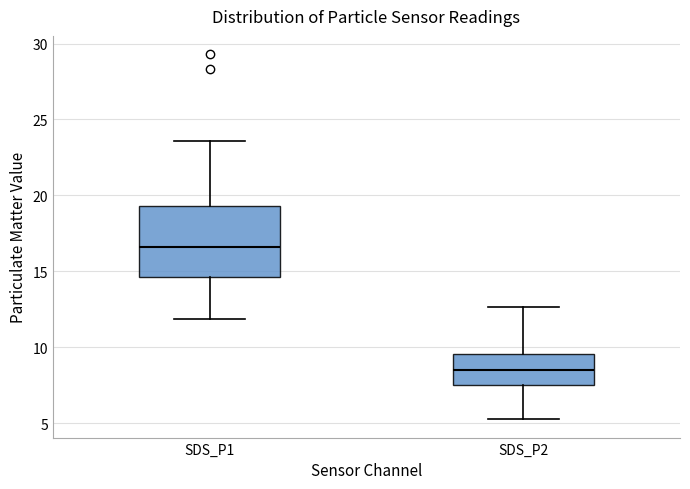

Which box's median line is the highest?

SDS_P1